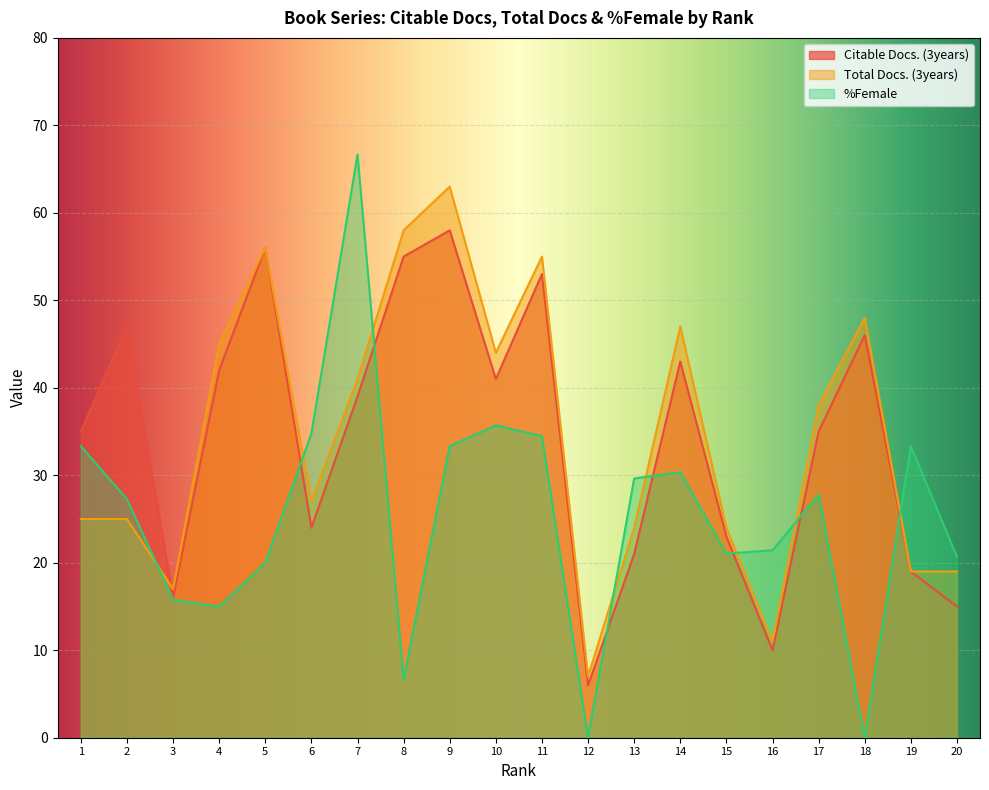

True or false: Citable Docs. (3years) and Total Docs. (3years) intersect in this chart.

True